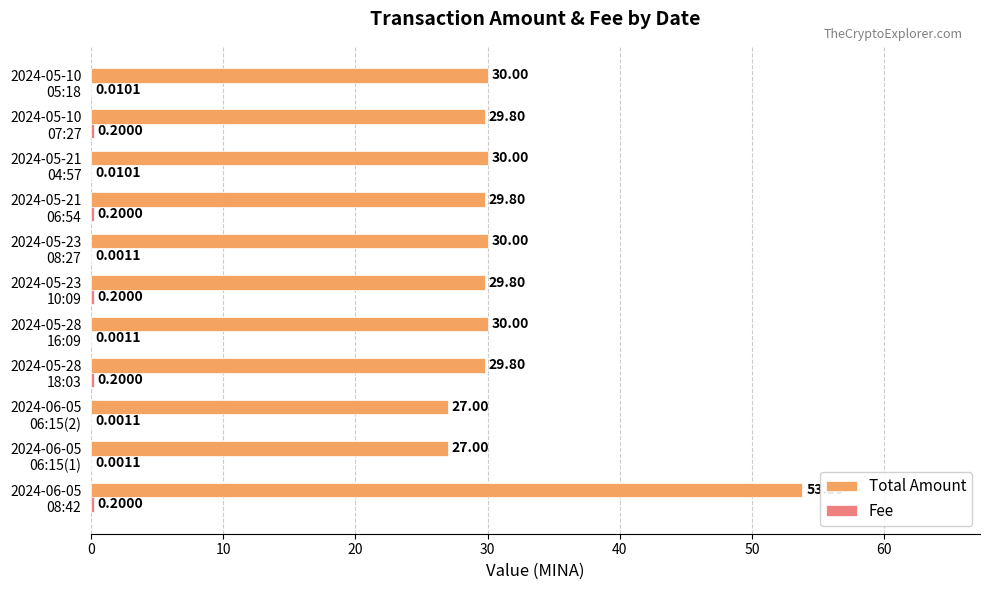

What is the sum of all Total Amount values?

347.0